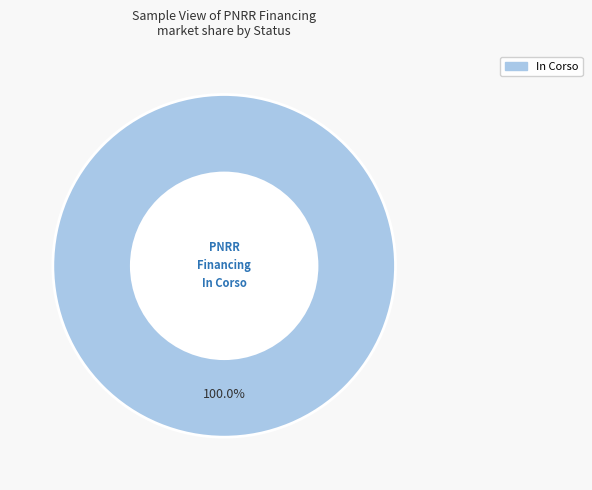

Is there a majority slice in this chart?

Yes